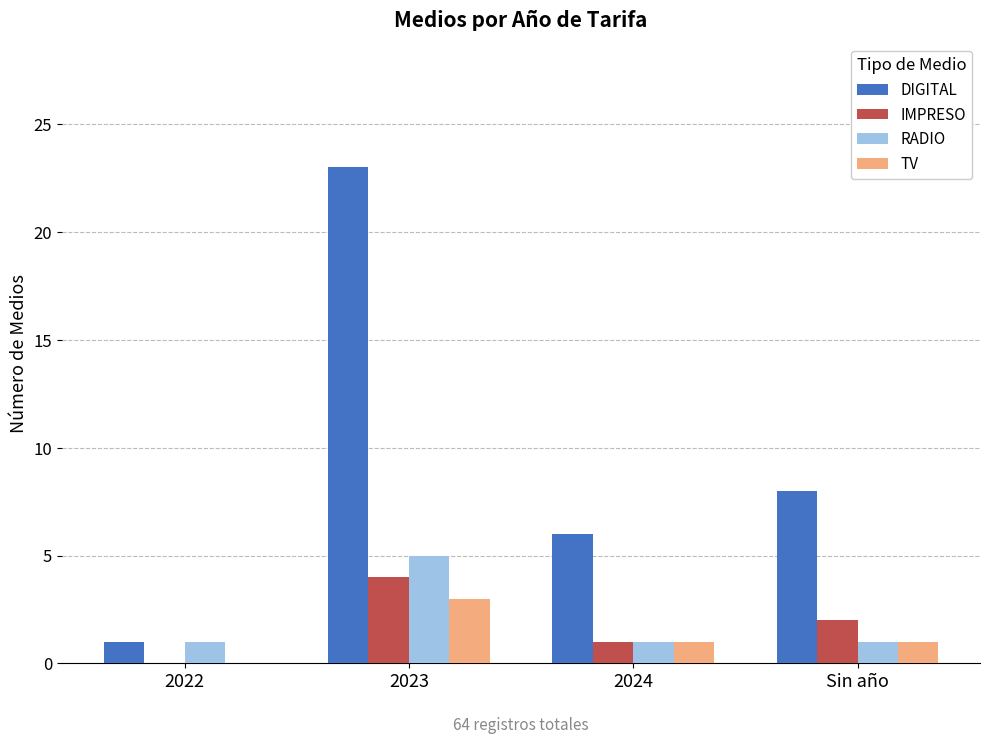

What are all the series names shown in the legend?

DIGITAL, IMPRESO, RADIO, TV